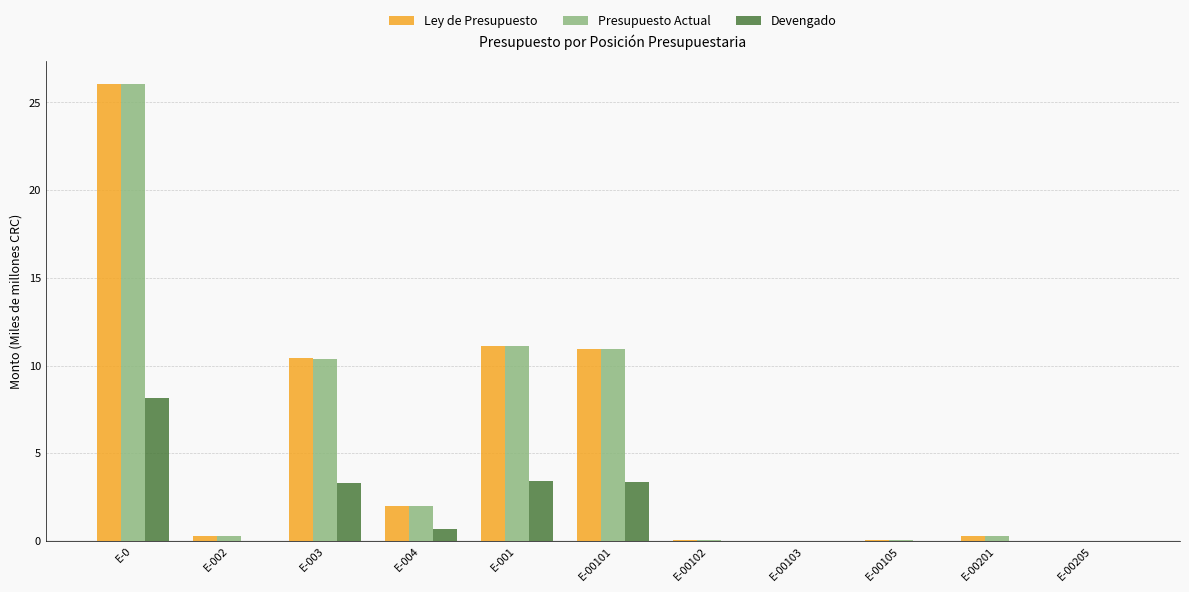

True or false: Ley de Presupuesto has a value of 11.0 at E-00101.

True